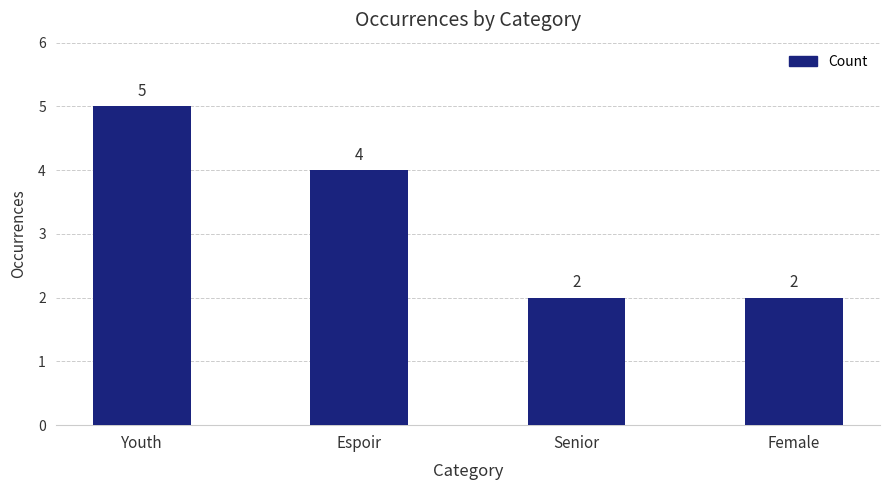

What is the label of the 2nd bar from the left?

Espoir